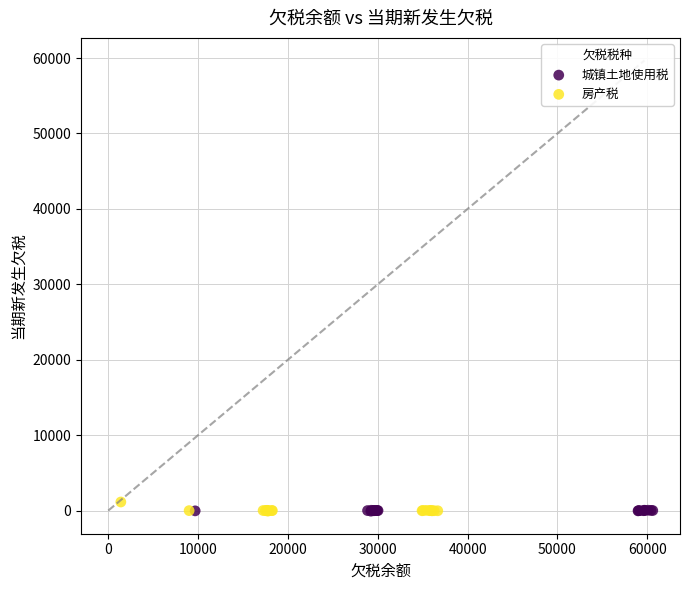

What are all the series names shown in the legend?

房产税, 城镇土地使用税